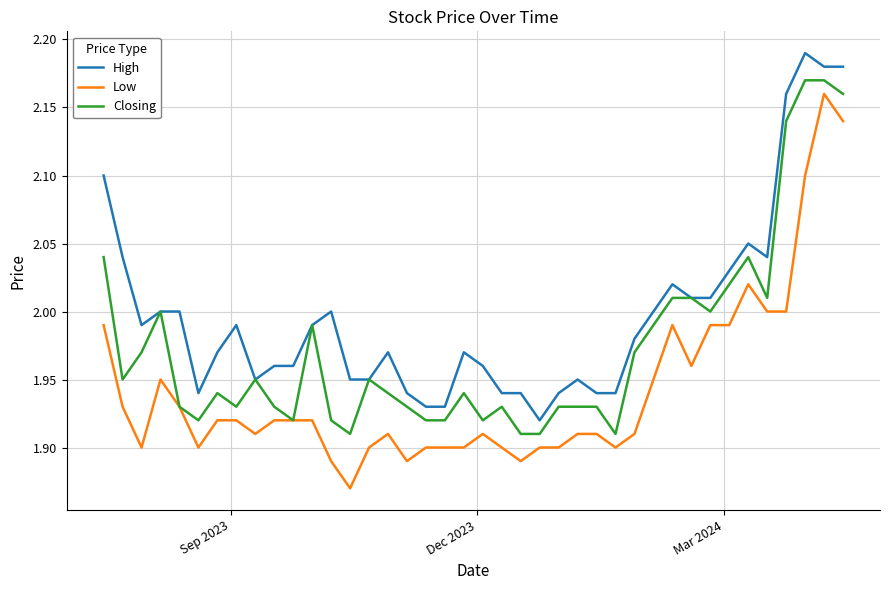

Rank the series by their average value, from lowest to highest.

Low, Closing, High